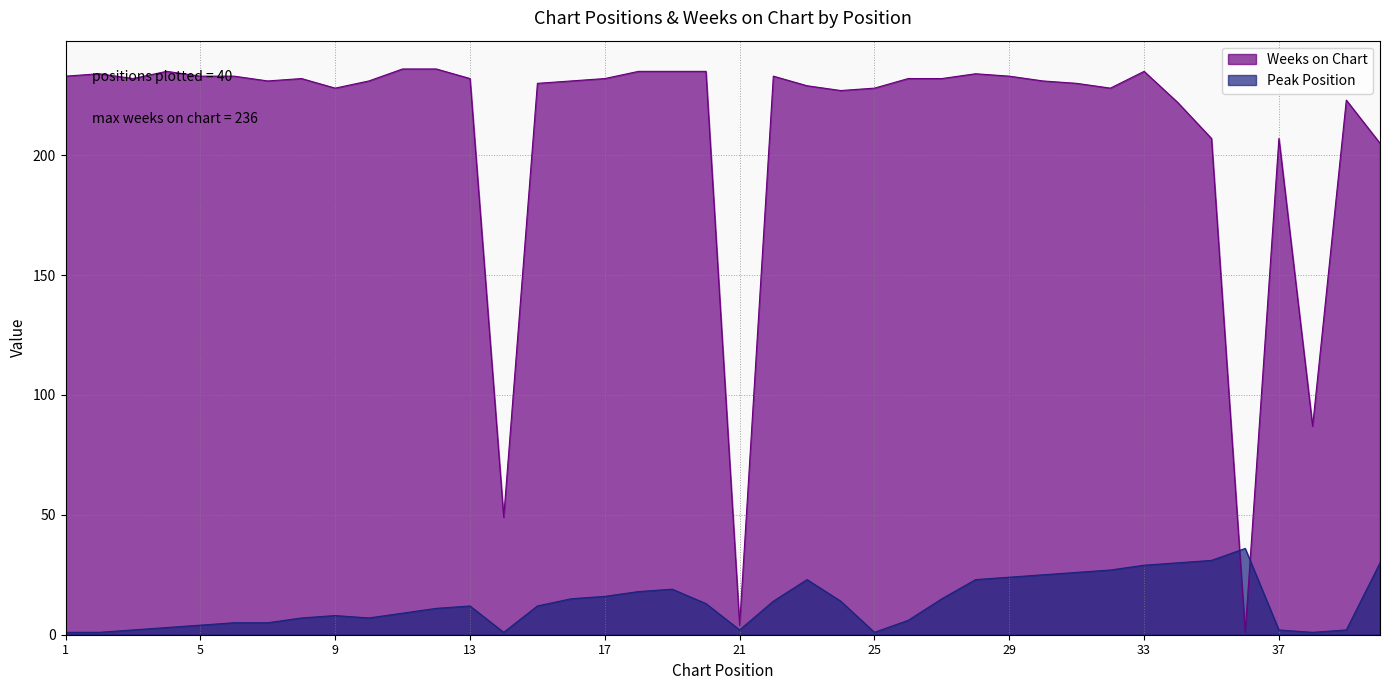

Where does the Weeks on Chart series first go above 232?

1